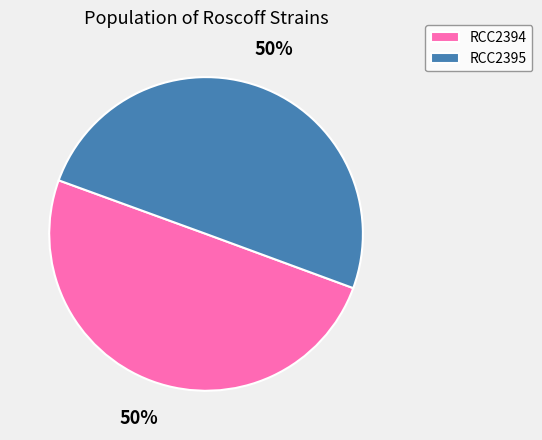

What percentage is the RCC2394 slice, to the nearest percent?

50%